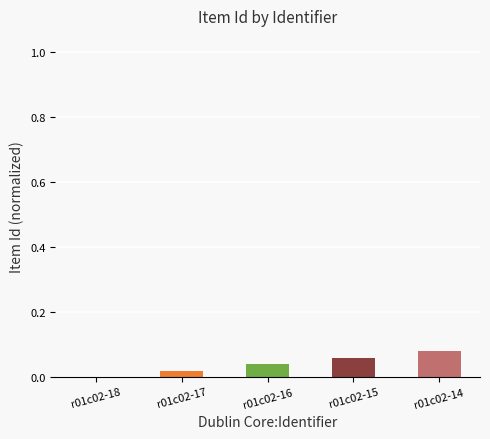

The chart shows a value of 0.0 at r01c02-18. True or false?

True